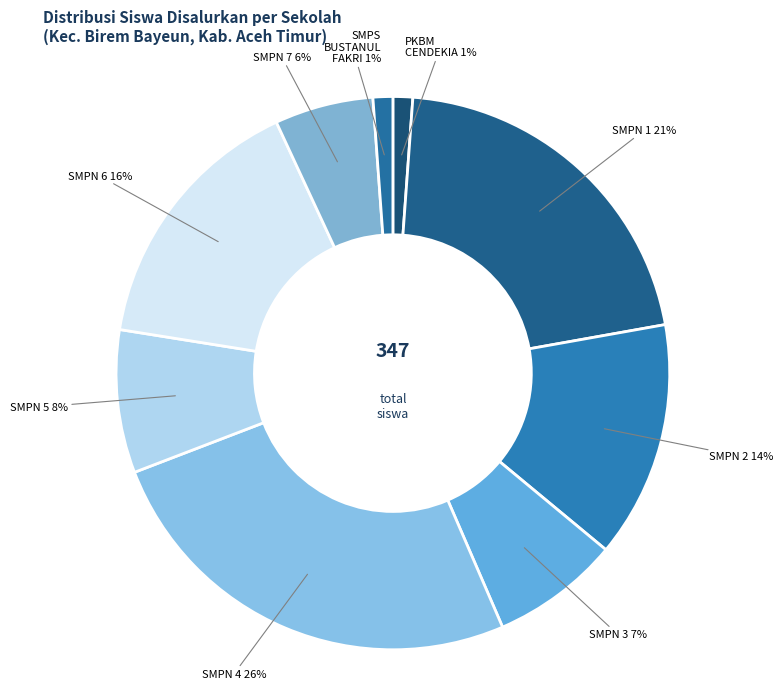

Is there any slice that represents more than half of the pie?

No